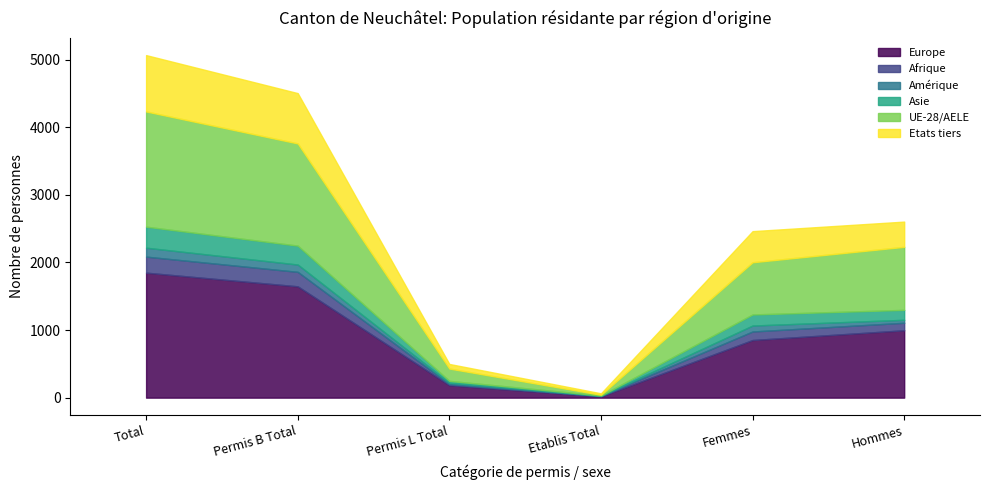

What is the lowest value of the Etats tiers series?

21